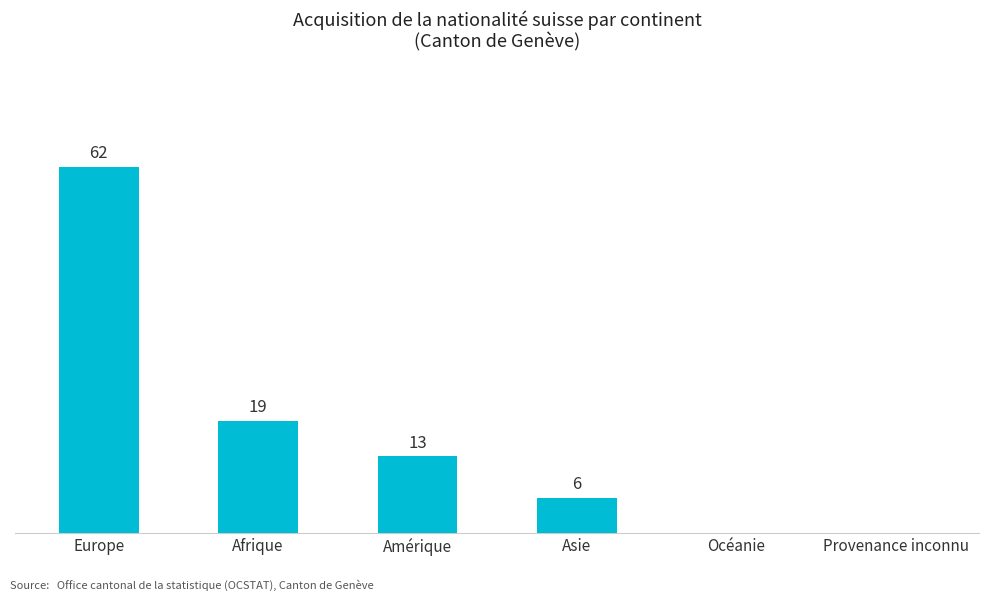

Where does the data first go above 13?

Europe